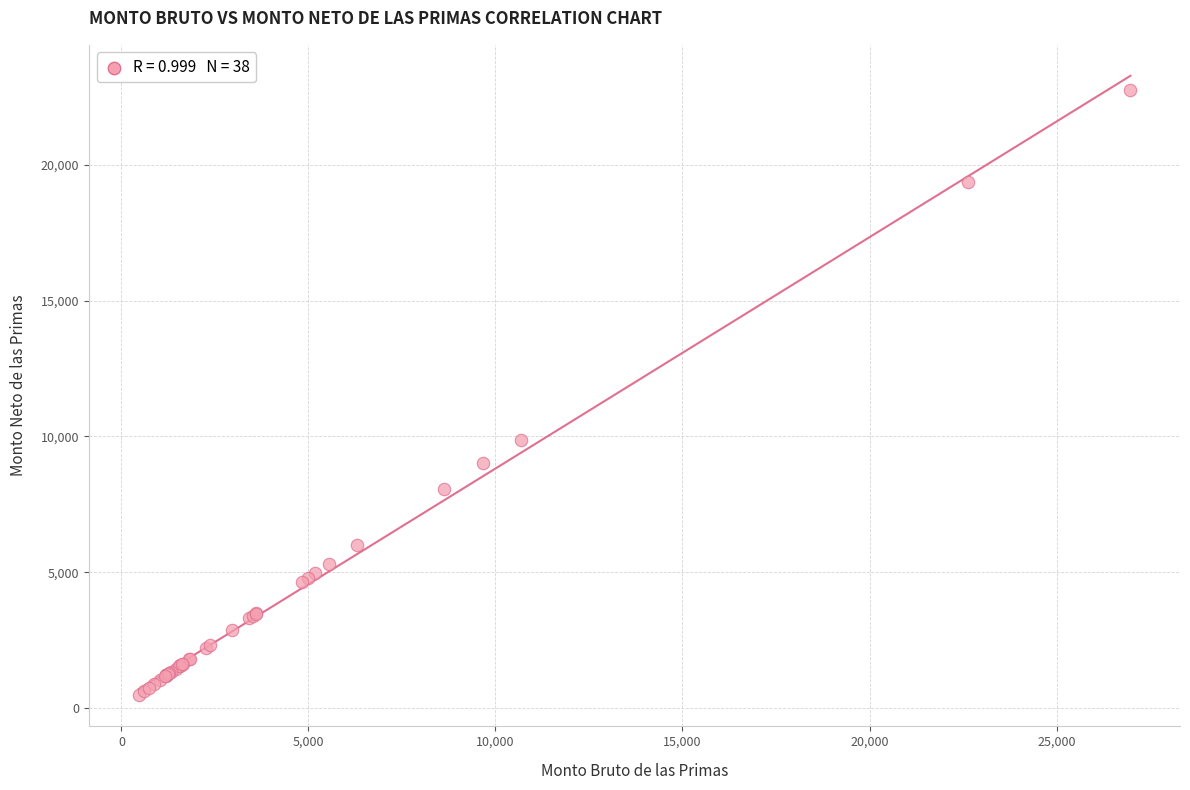

What Y value in the scatter plot is closest to 11603?

9871.2